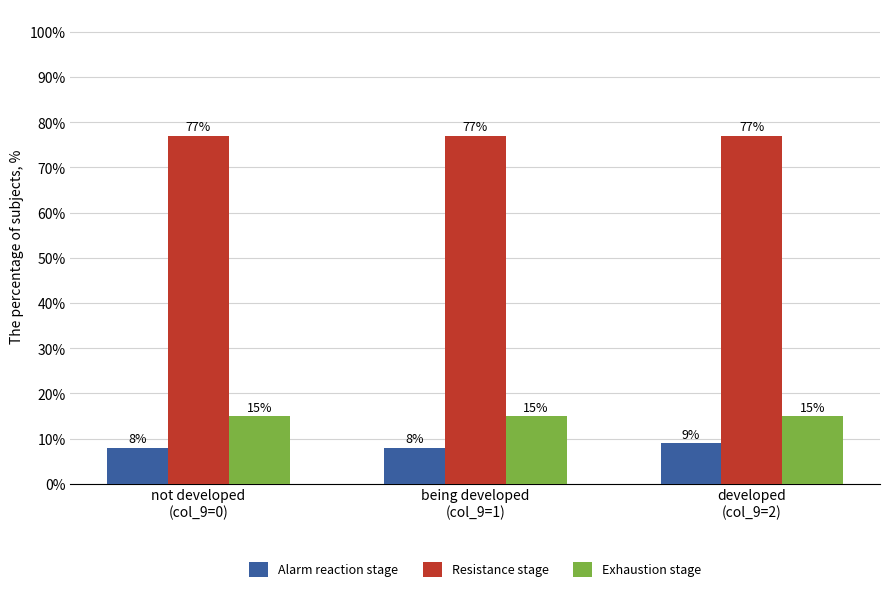

Which series has the largest range (max minus min)?

Alarm reaction stage